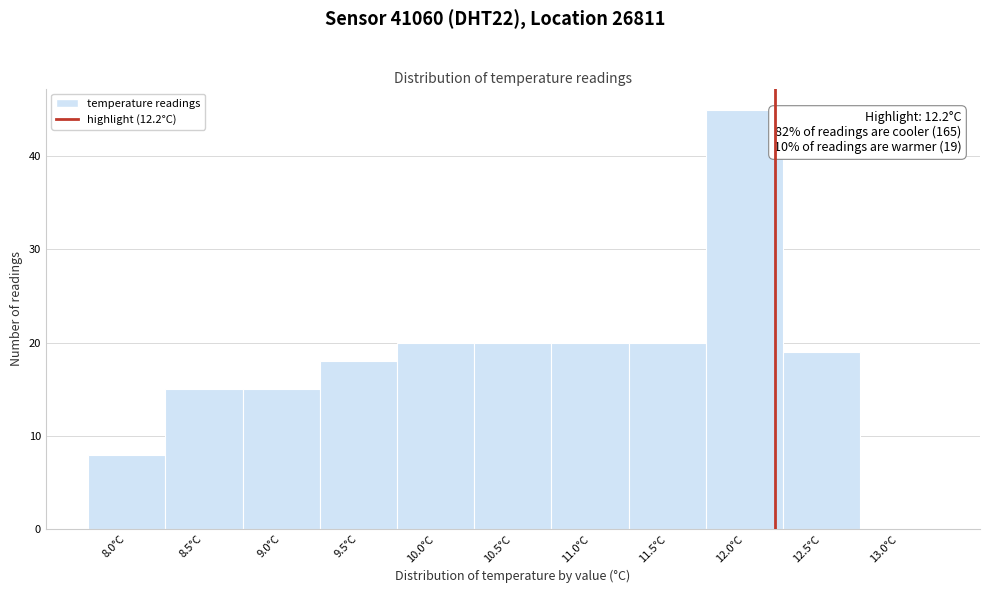

Over which range of the x-axis is the bar tallest?

11.75 to 12.25